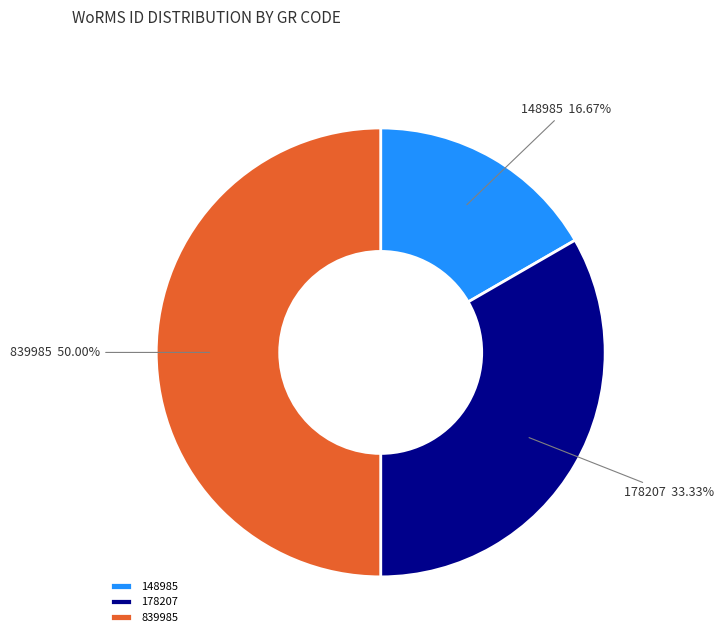

What is the smallest slice in the pie chart?

148985